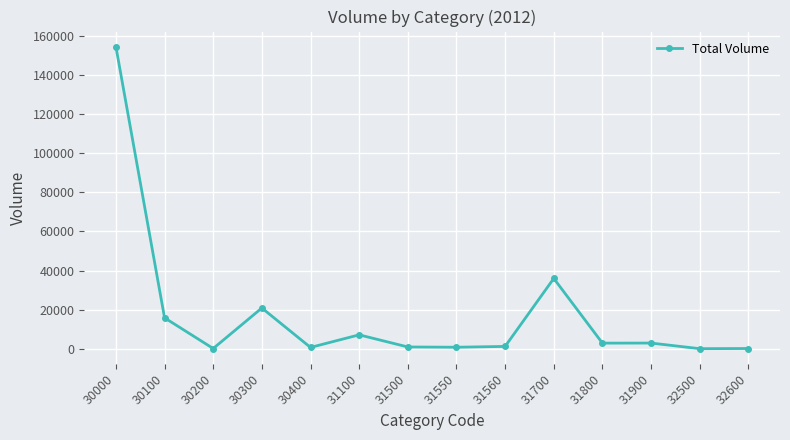

The chart shows a value of 35958 at 31700. True or false?

True